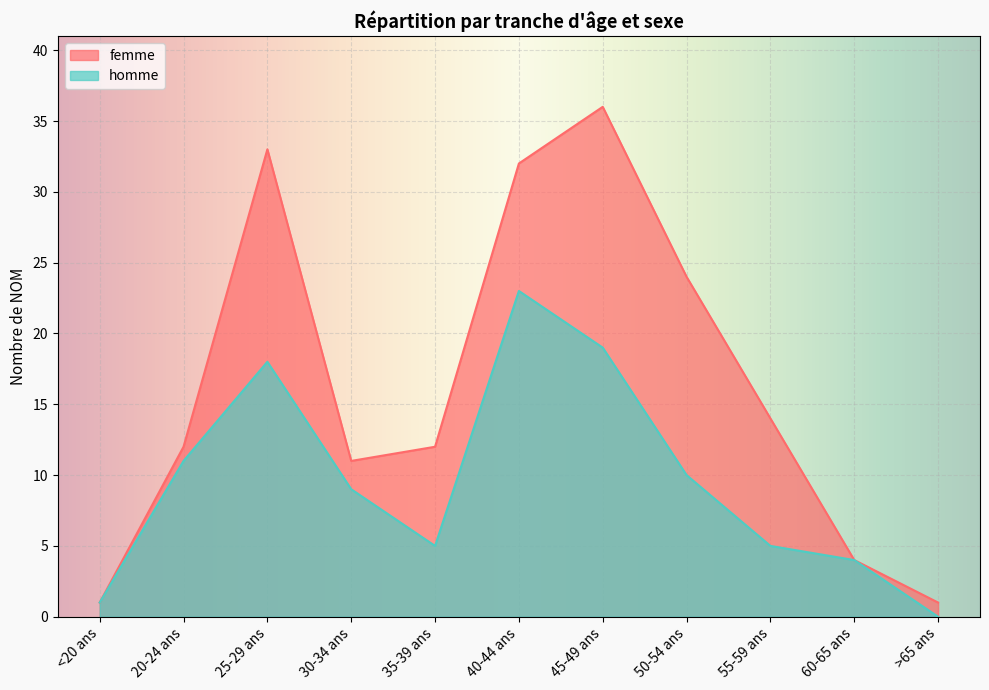

How many values in the homme series exceed 9?

5